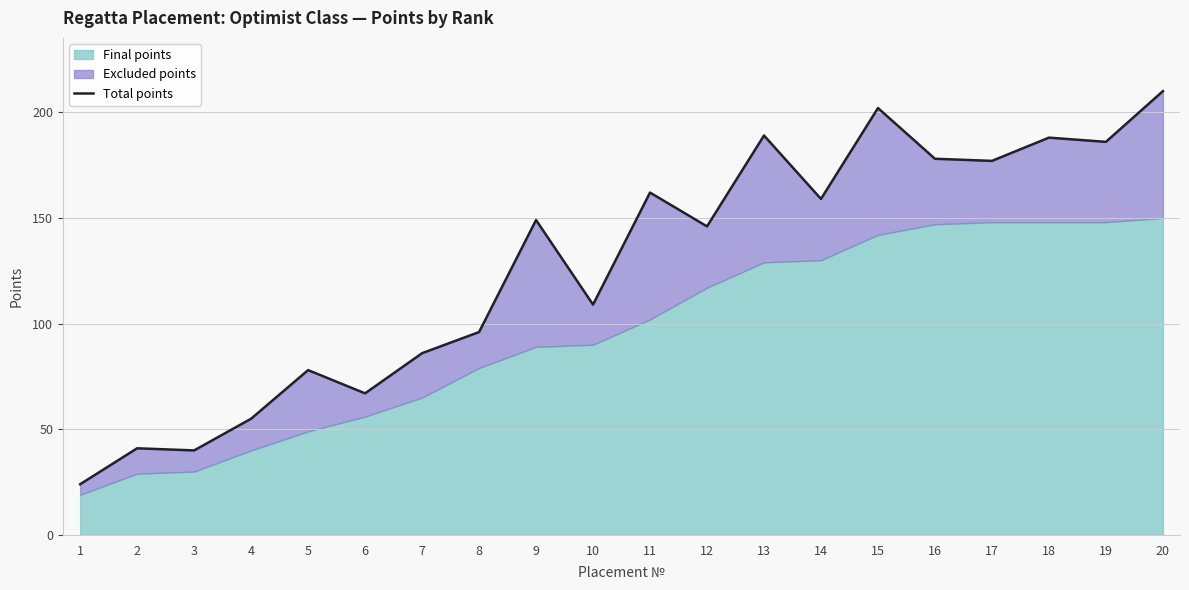

Count the number of values greater than 149.

9